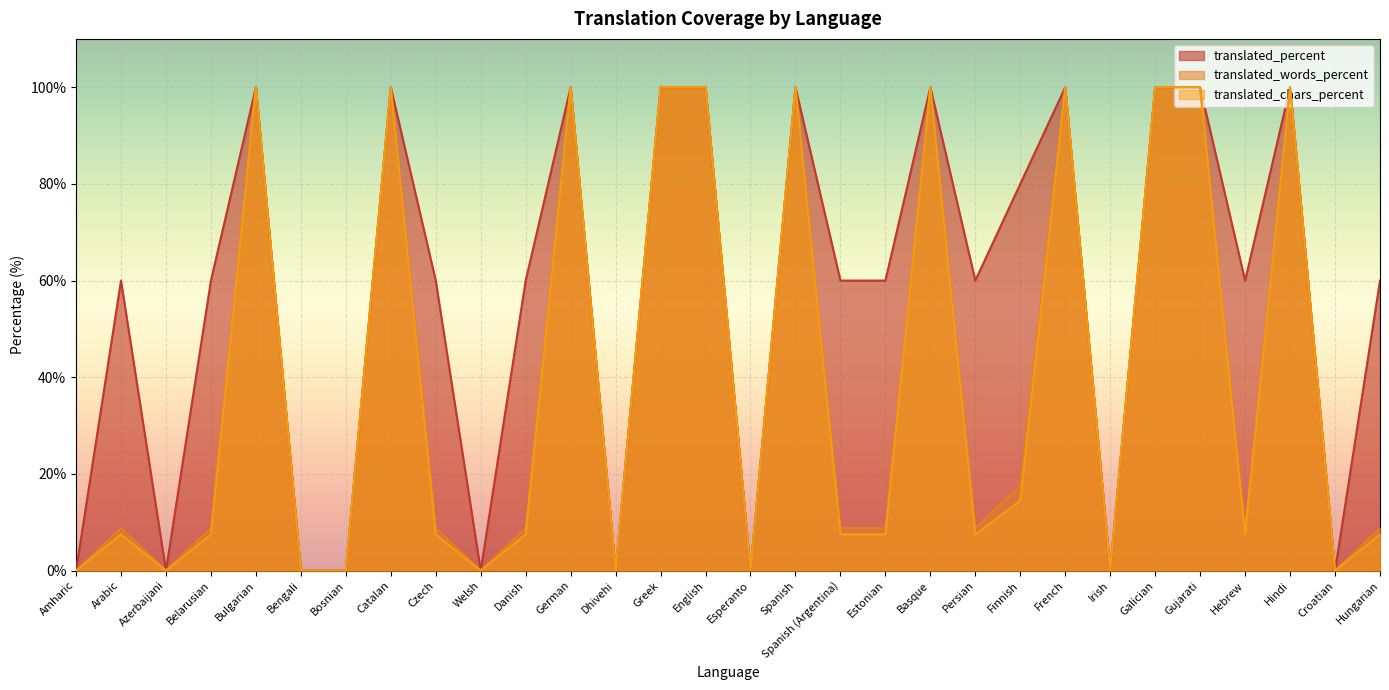

What is the average value of the translated_percent series?

57.3